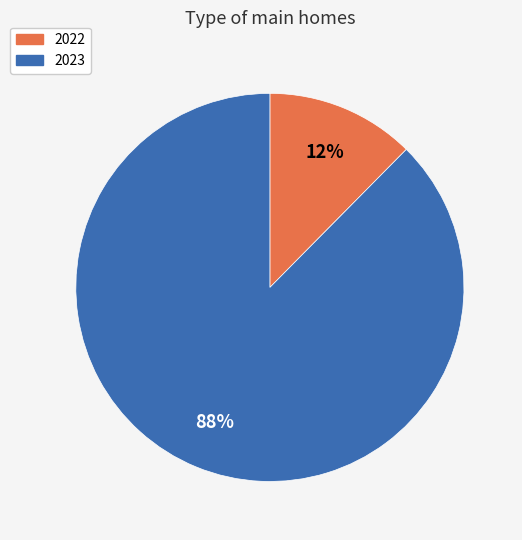

Which category has the biggest portion of the pie?

2023